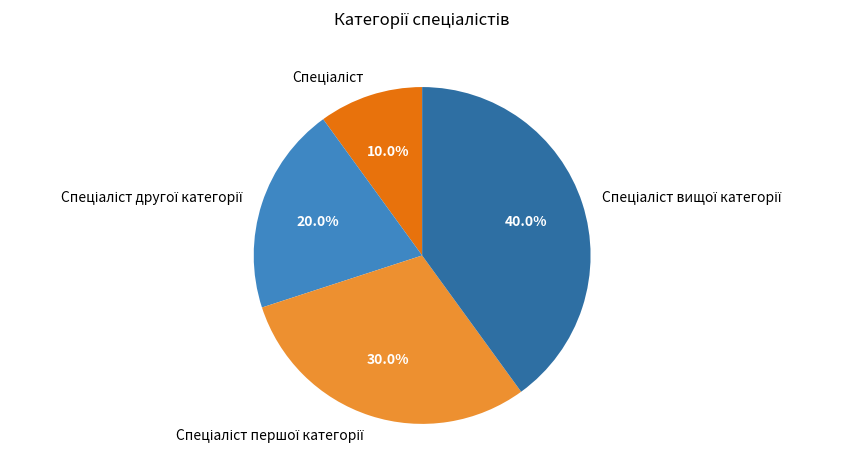

Is there any slice that represents more than half of the pie?

No